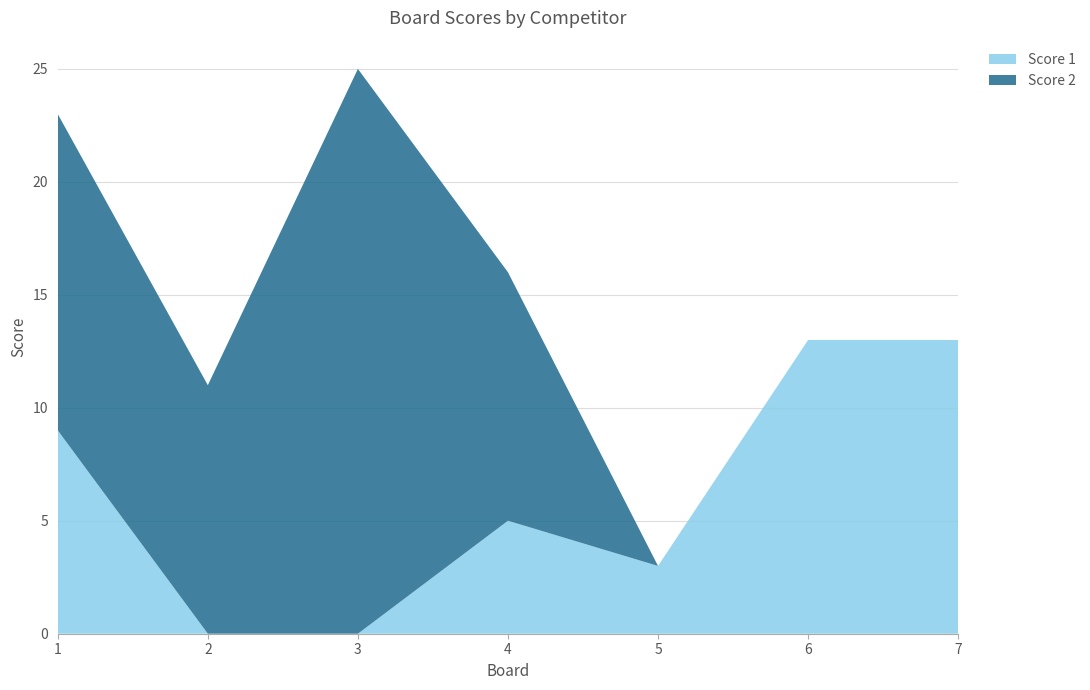

Reading left to right, extract all data points from this chart.

Score 1: 9	0	0	5	3	13	13
Score 2: 14	11	25	11	0	0	0